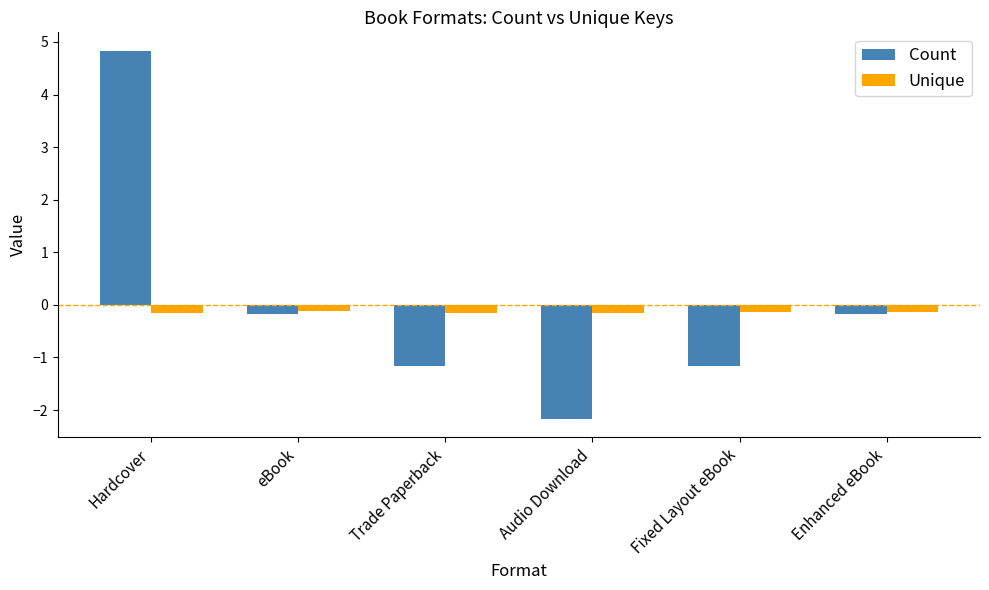

How many bars are there in total?

12